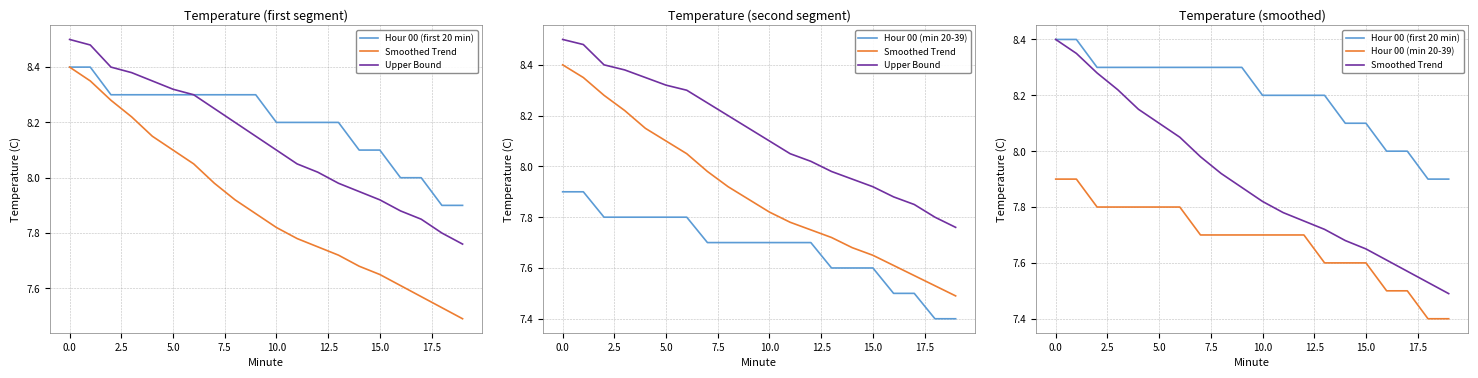

What is the highest value of the Upper Bound series?

8.5